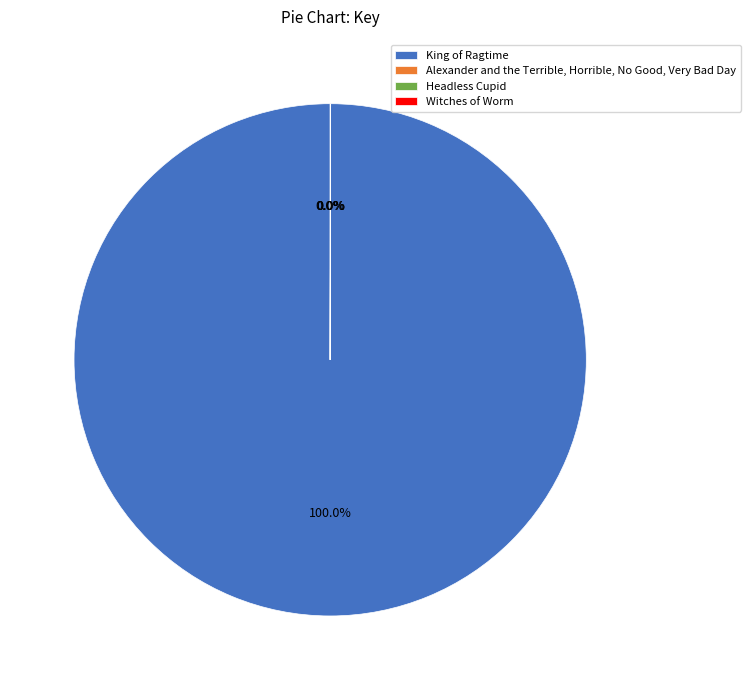

Which category has the biggest portion of the pie?

King of Ragtime